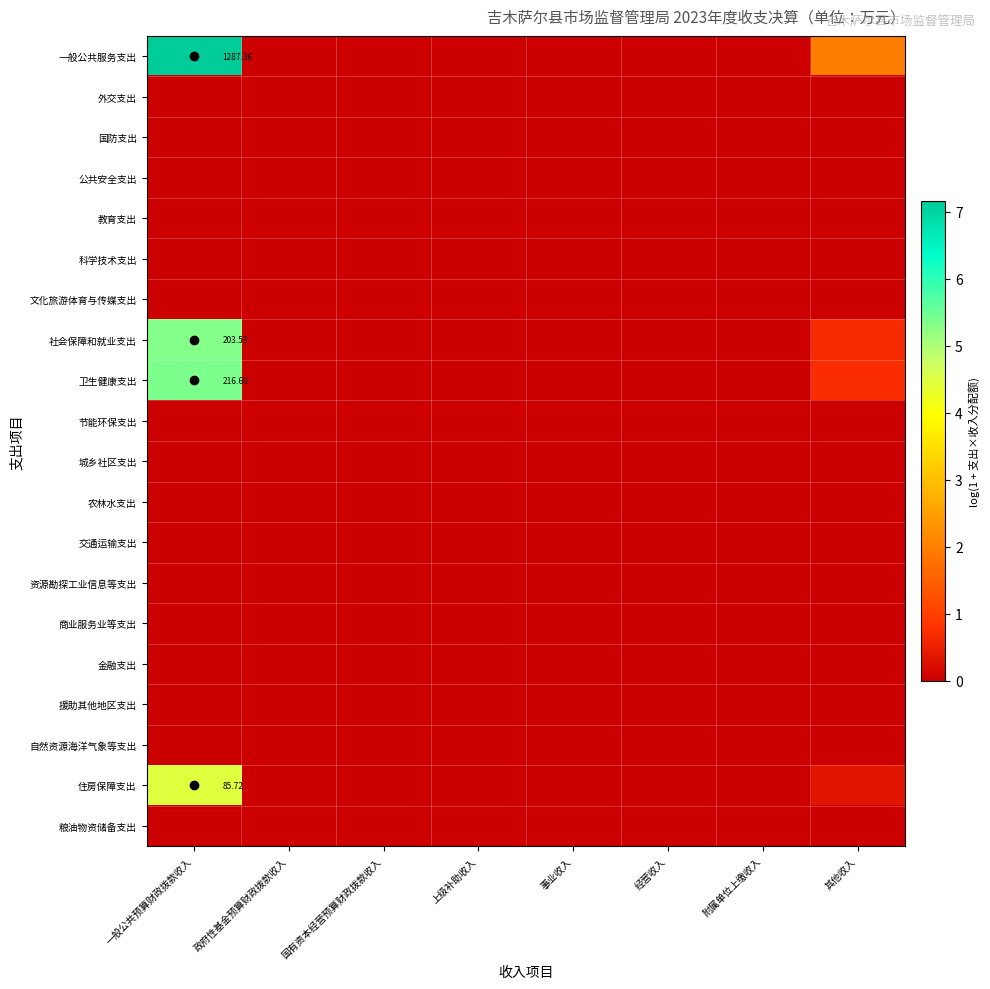

How many series are shown in this chart?

20